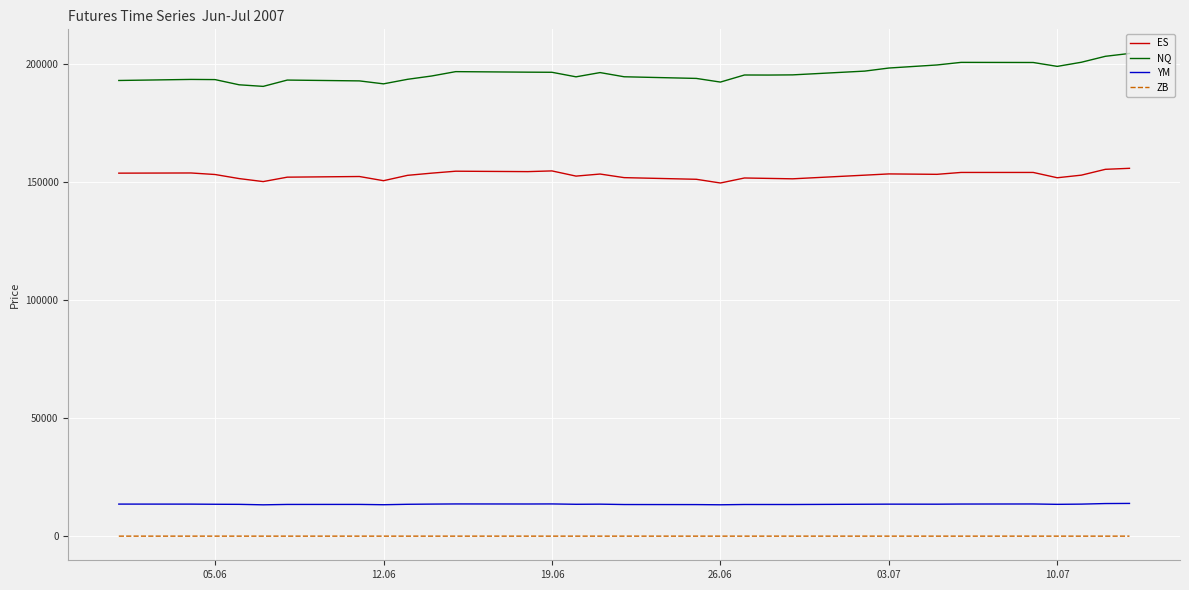

Rank the series by their maximum value, from lowest to highest.

ZB, YM, ES, NQ